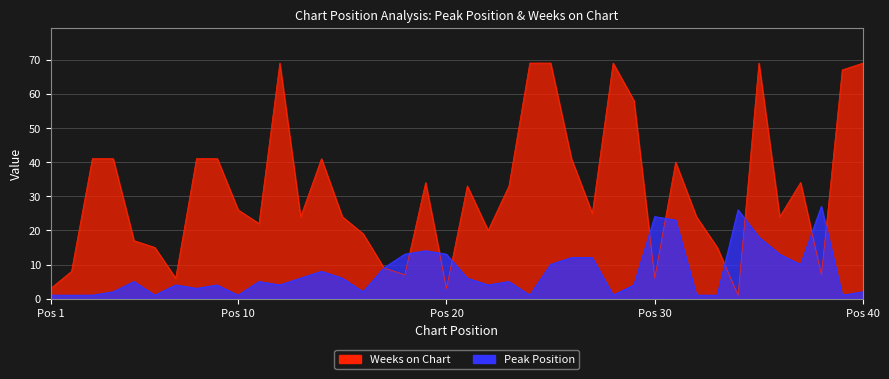

Reading left to right, what are all the values shown in this chart?

Peak Position: 1	1	1	2	5	1	4	3	4	1	5	4	6	8	6	2	9	13	14	13	6	4	5	1	10	12	12	1	4	24	23	1	1	26	18	13	10	27	1	2
Weeks on Chart: 3	8	41	41	17	15	6	41	41	26	22	69	24	41	24	19	9	7	34	3	33	20	33	69	69	41	25	69	58	6	40	24	15	1	69	24	34	7	67	69